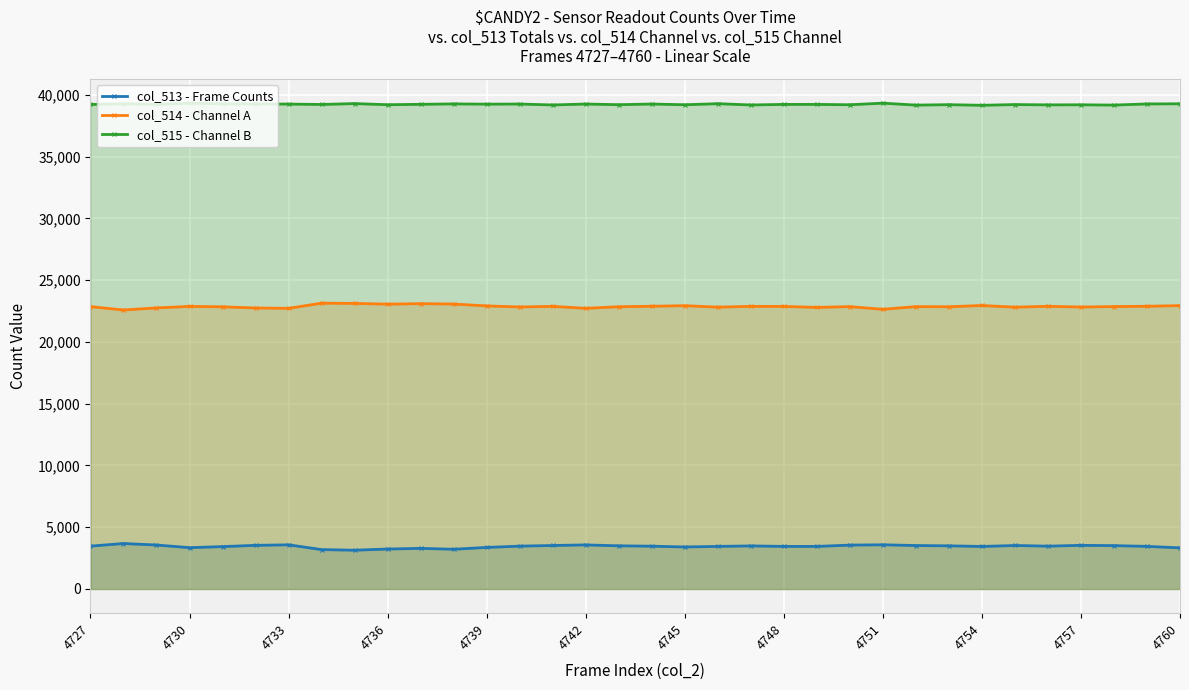

True or false: col_514 - Channel A has more than 0 points higher than both neighbors.

True